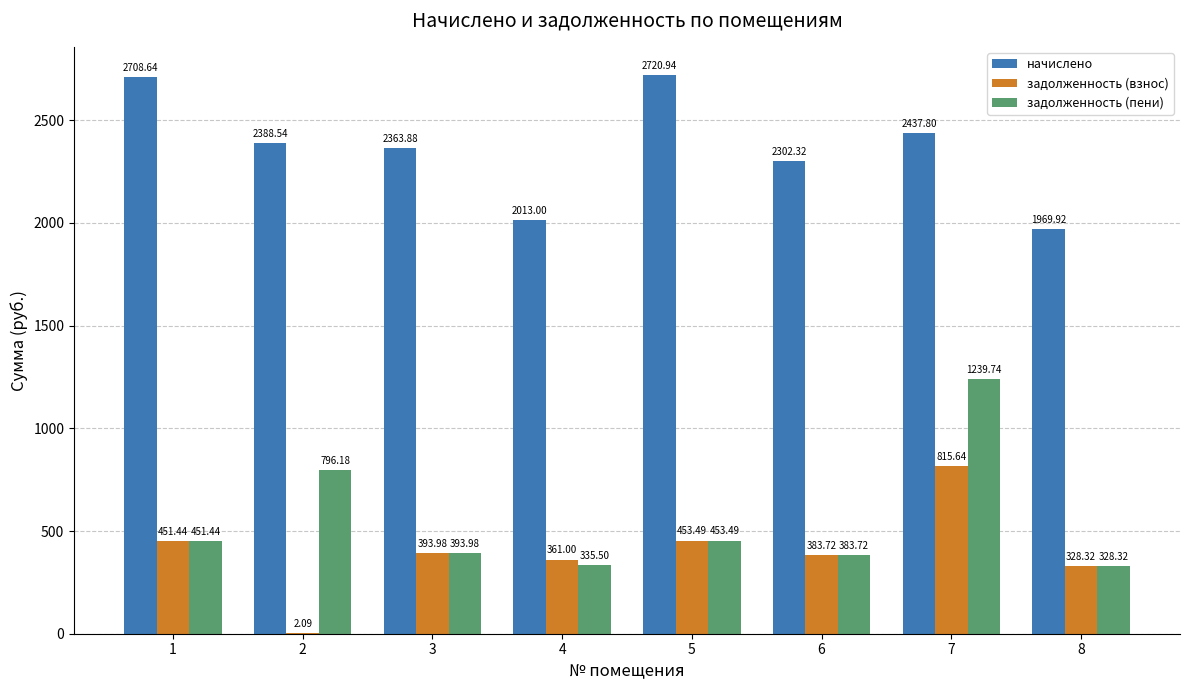

Reading right to left, extract all data points from this chart.

начислено: 1969.9	2437.8	2302.3	2720.9	2013.0	2363.9	2388.5	2708.6
задолженность (взнос): 328.3	815.6	383.7	453.5	361.0	394.0	2.1	451.4
задолженность (пени): 328.3	1239.7	383.7	453.5	335.5	394.0	796.2	451.4